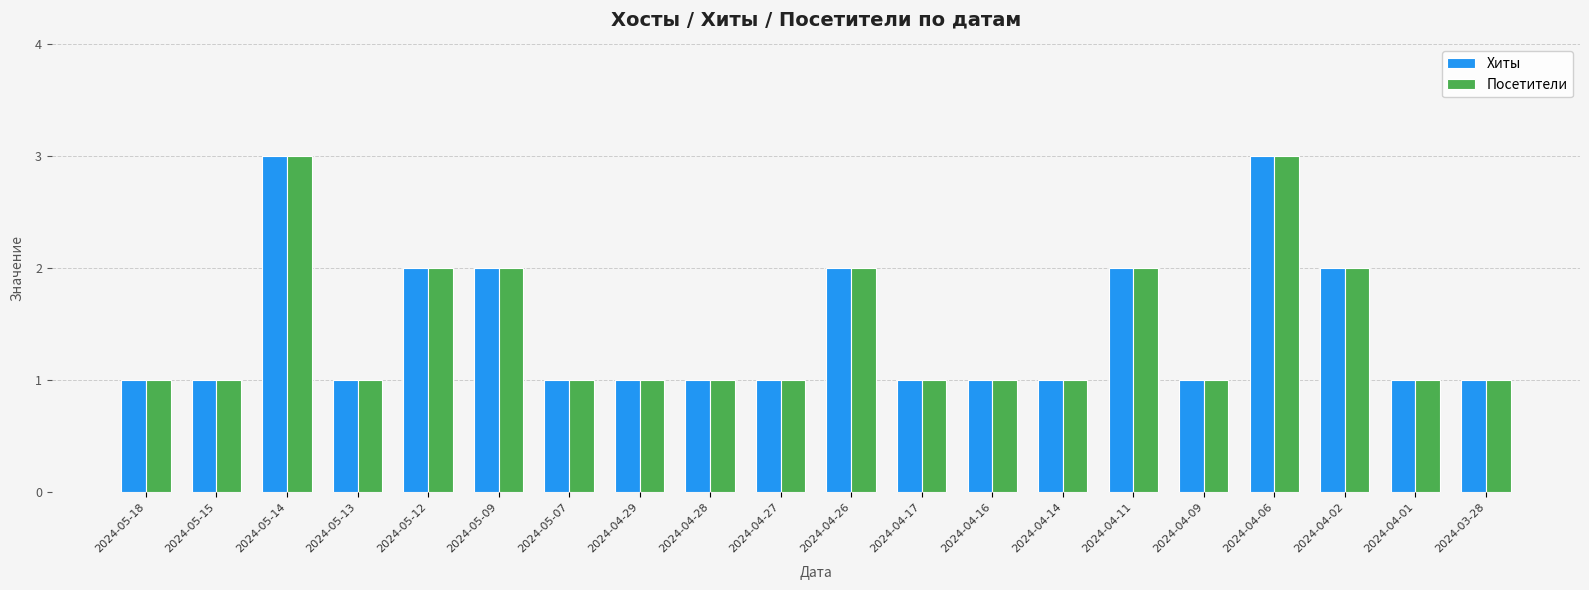

What is the value of the Посетители bar at the 19th from the left?

1